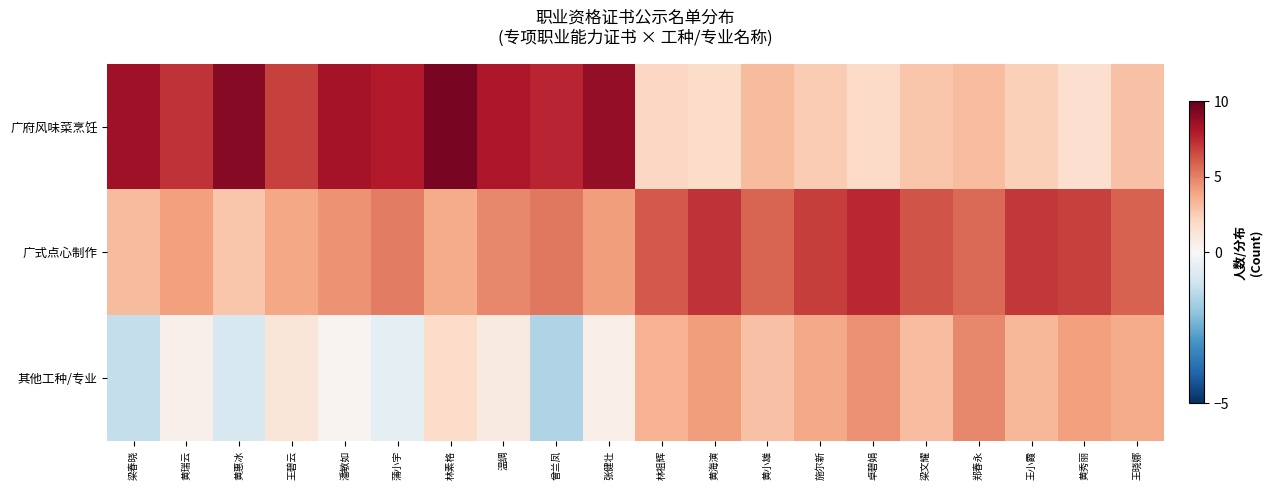

Between 黄瑞云 and 王小霞, which series saw the biggest shift?

广府风味菜烹饪